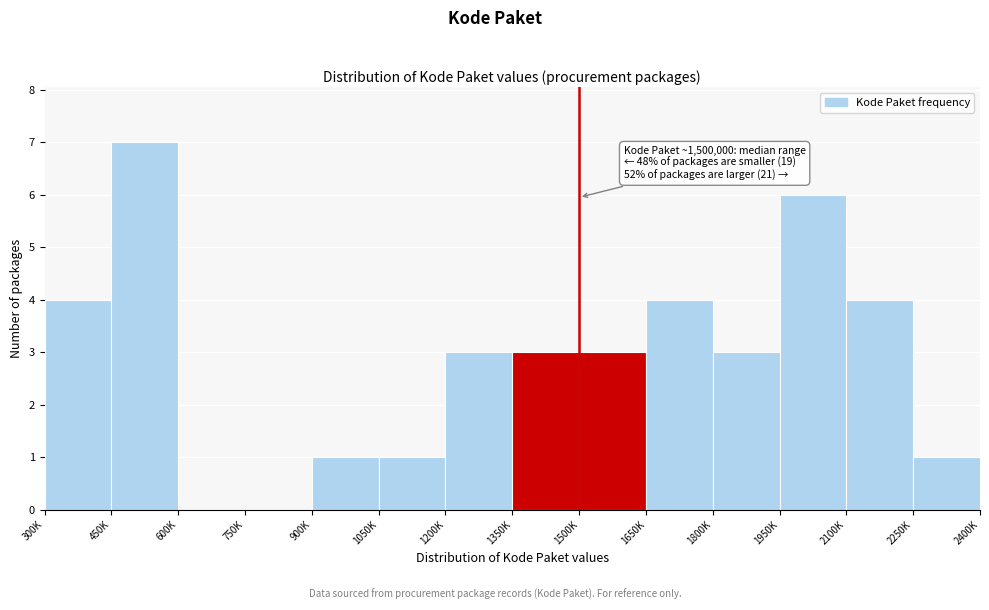

Reading right to left, transcribe all the data shown in this chart.

2250K=1	2100K=4	1950K=6	1800K=3	1650K=4	1500K=3	1350K=3	1200K=3	1050K=1	900K=1	750K=0	600K=0	450K=7	300K=4